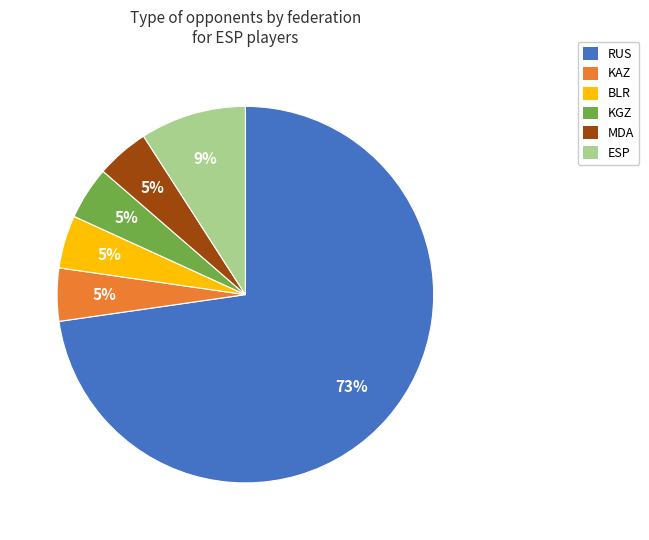

Do KGZ and MDA together represent more than half of the pie?

No